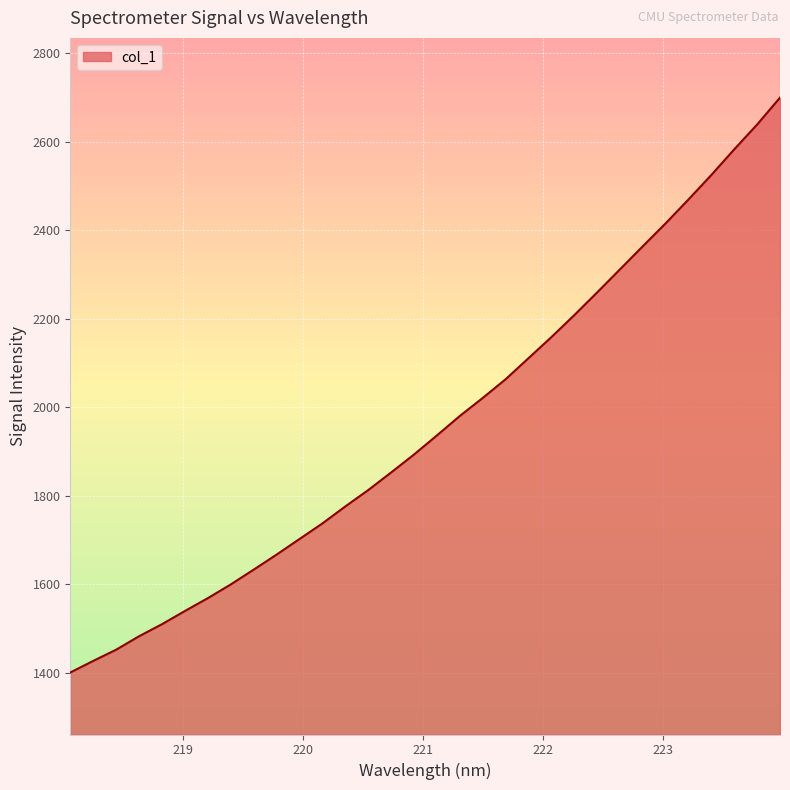

Does the chart have visible grid lines?

Yes